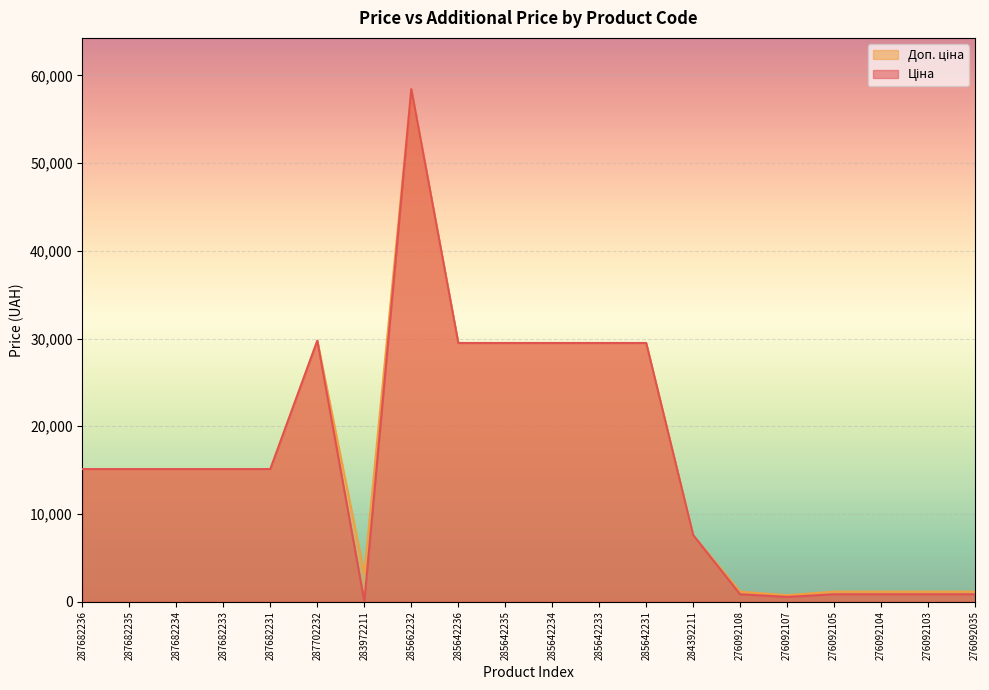

True or false: Доп. ціна and Ціна intersect in this chart.

False